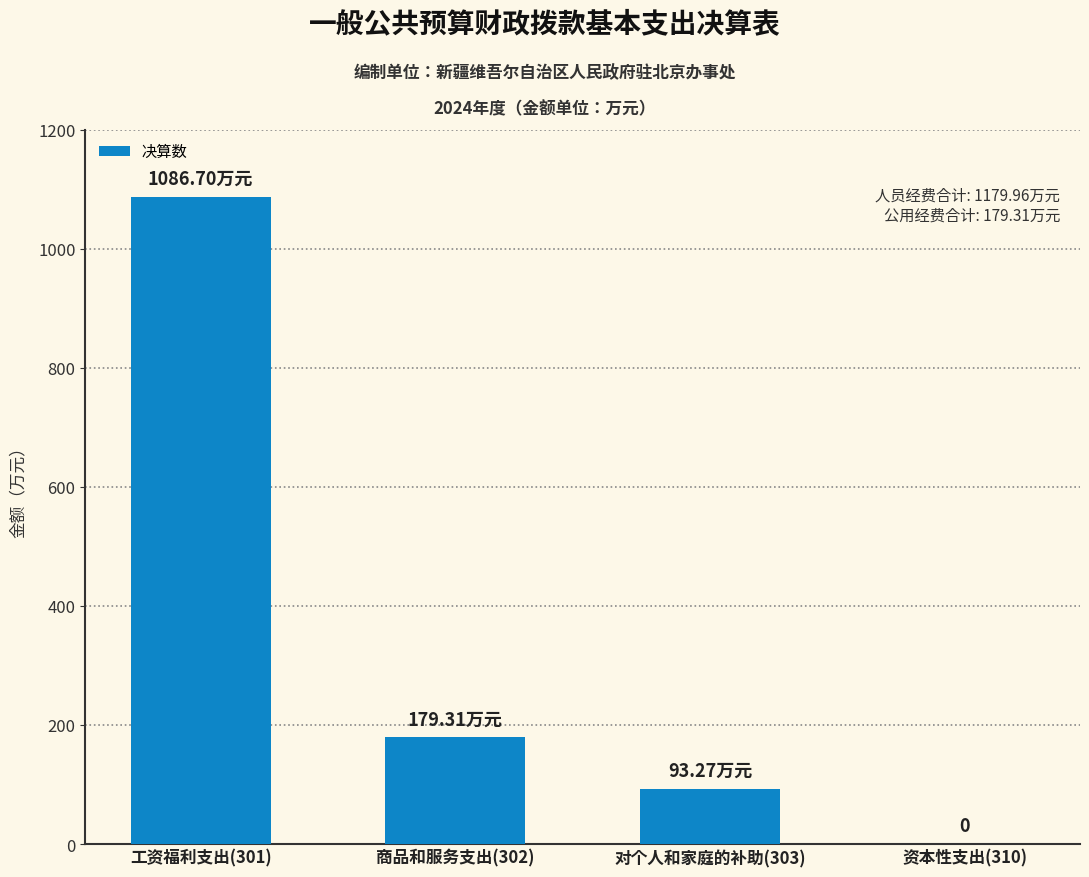

Which label corresponds to the largest value in the chart?

工资福利支出(301)